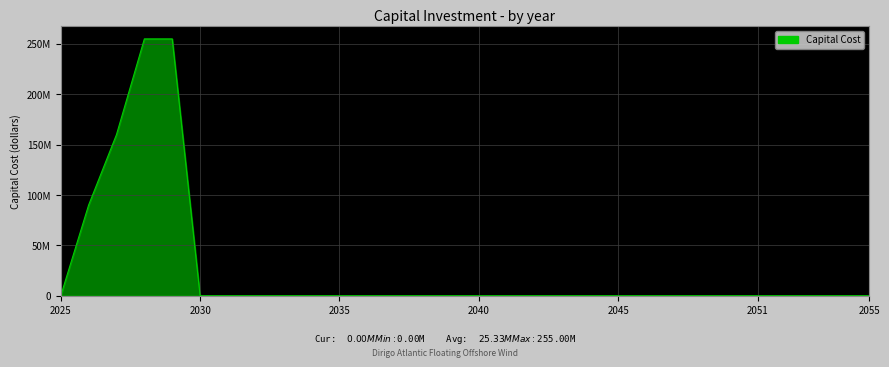

Does the chart have visible grid lines?

Yes